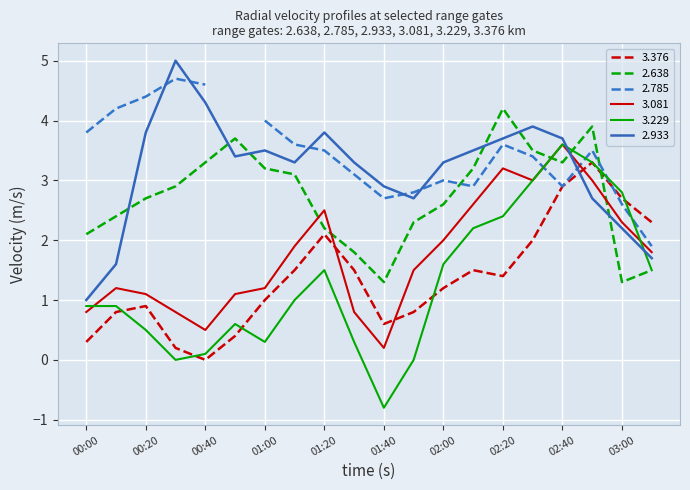

The 2.638 series shows 3.3 at 00:40. True or false?

True